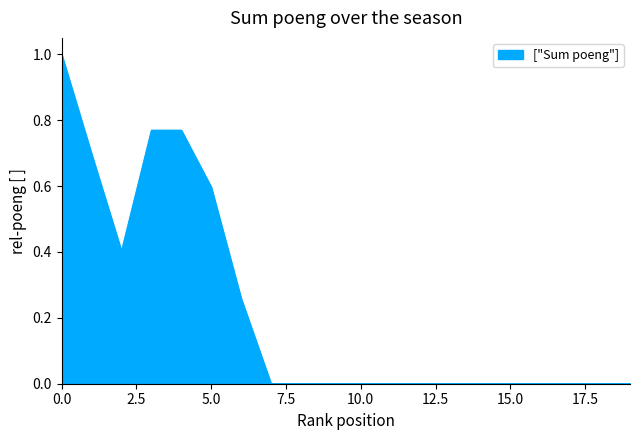

What is the difference between the maximum and minimum values?

1.0